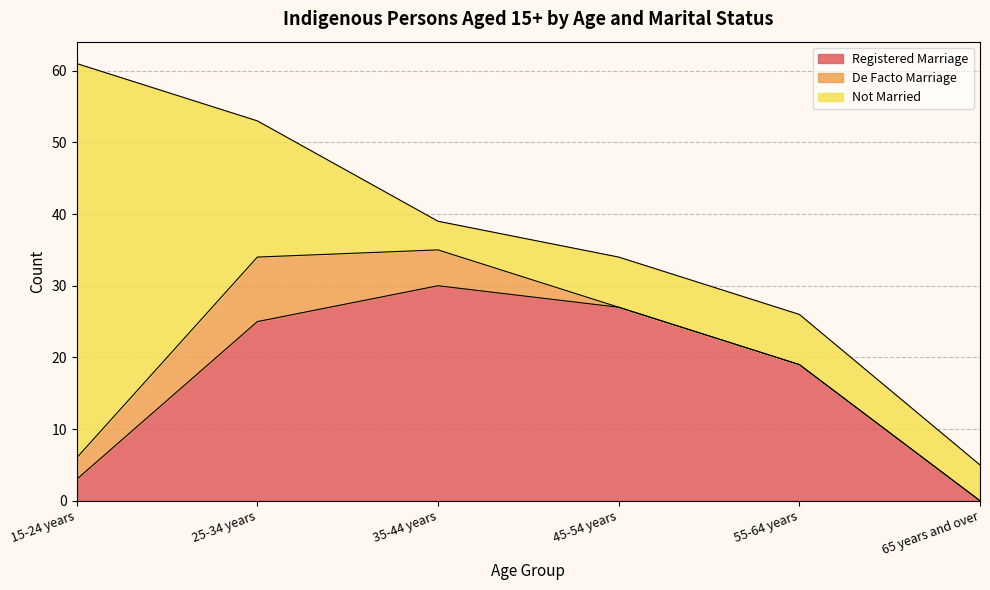

Between 15-24 years and 45-54 years, which series saw the biggest shift?

Not Married